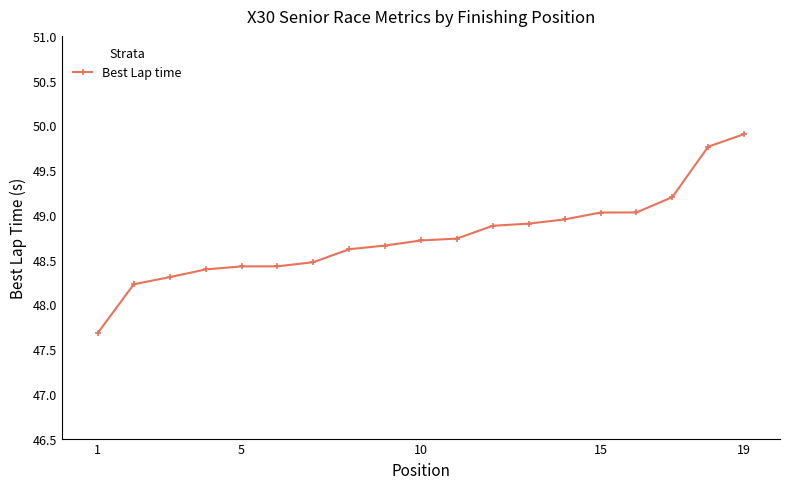

What is the value of the 8th point from the left?

48.6